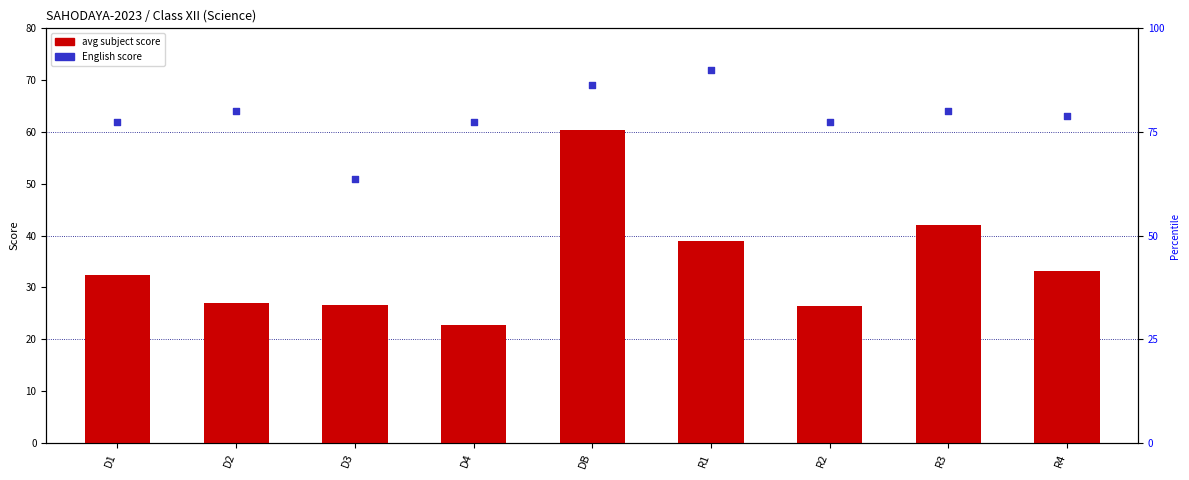

Which series has the largest Y range (max minus min)?

avg subject score